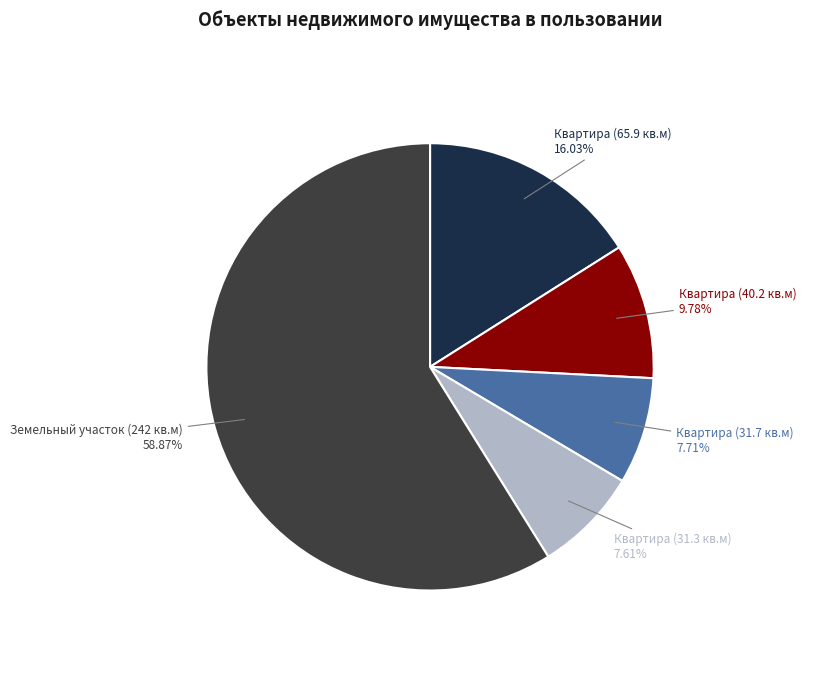

To the nearest percent, what is the combined percentage of Квартира (40.2 кв.м) and Квартира (31.3 кв.м)?

17%